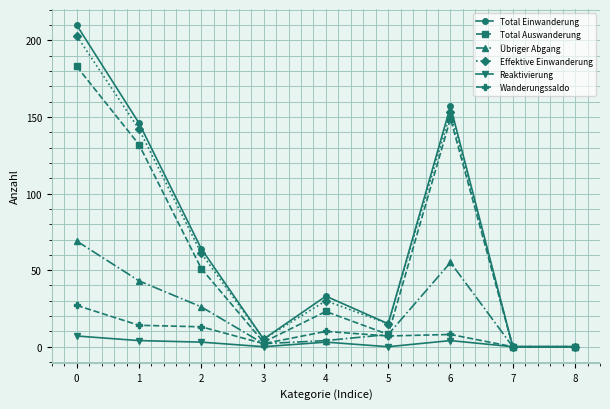

What is the total value across all series at 5?

53